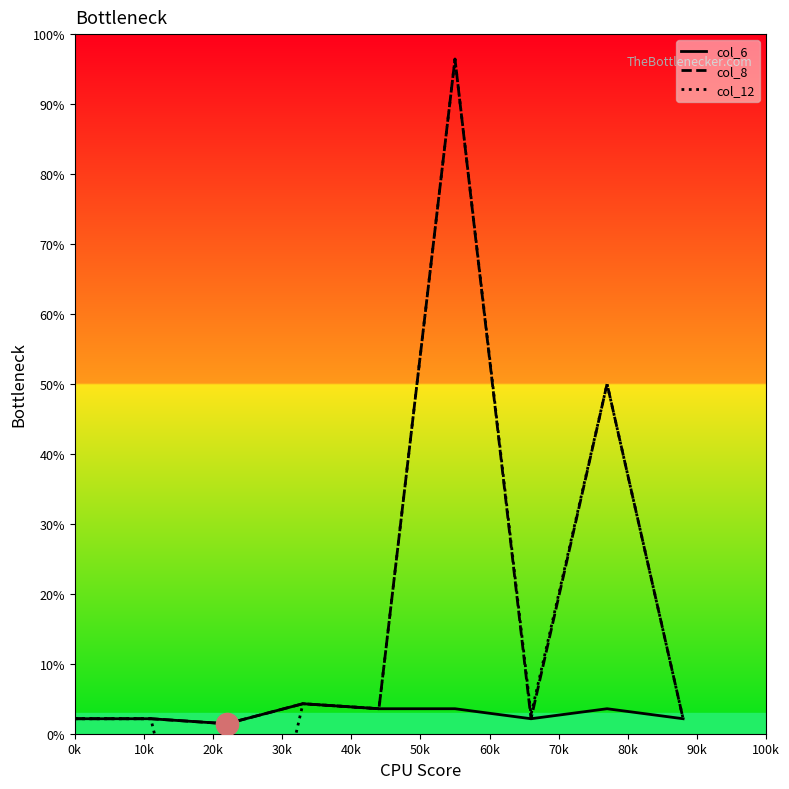

How many lines are shown in the chart?

3